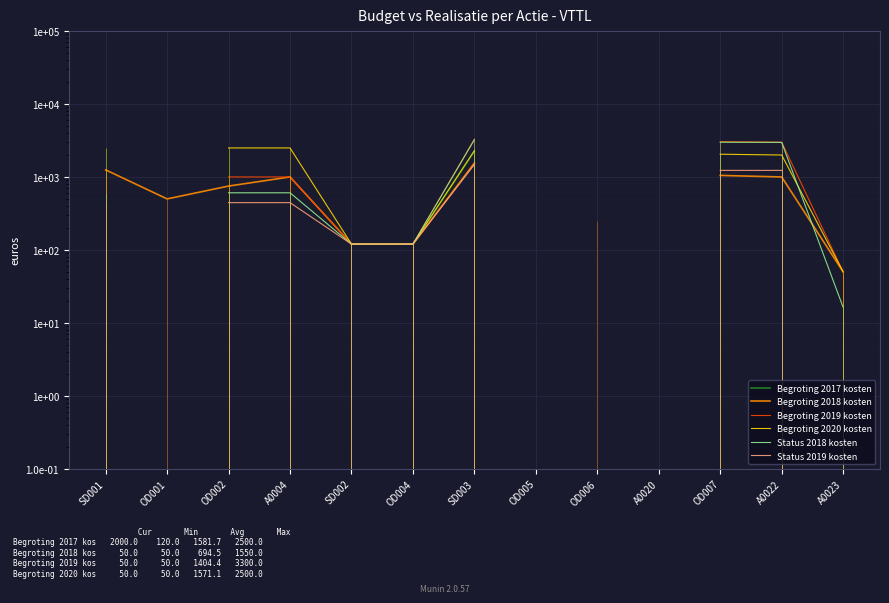

What are all the series names shown in the legend?

Begroting 2017 kosten, Begroting 2018 kosten, Begroting 2019 kosten, Begroting 2020 kosten, Status 2018 kosten, Status 2019 kosten